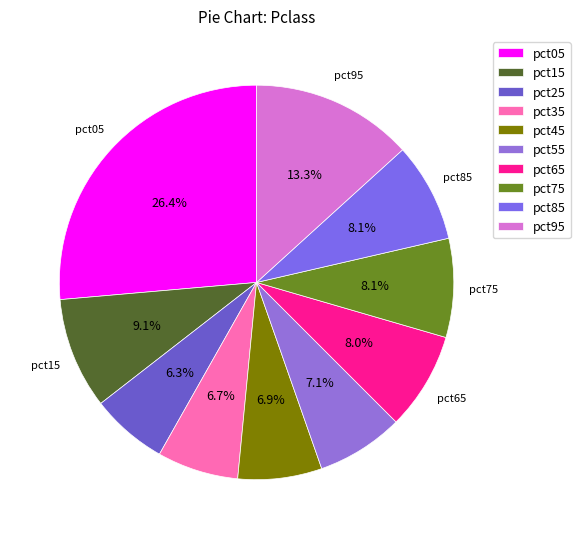

How many slices are in this pie chart?

10